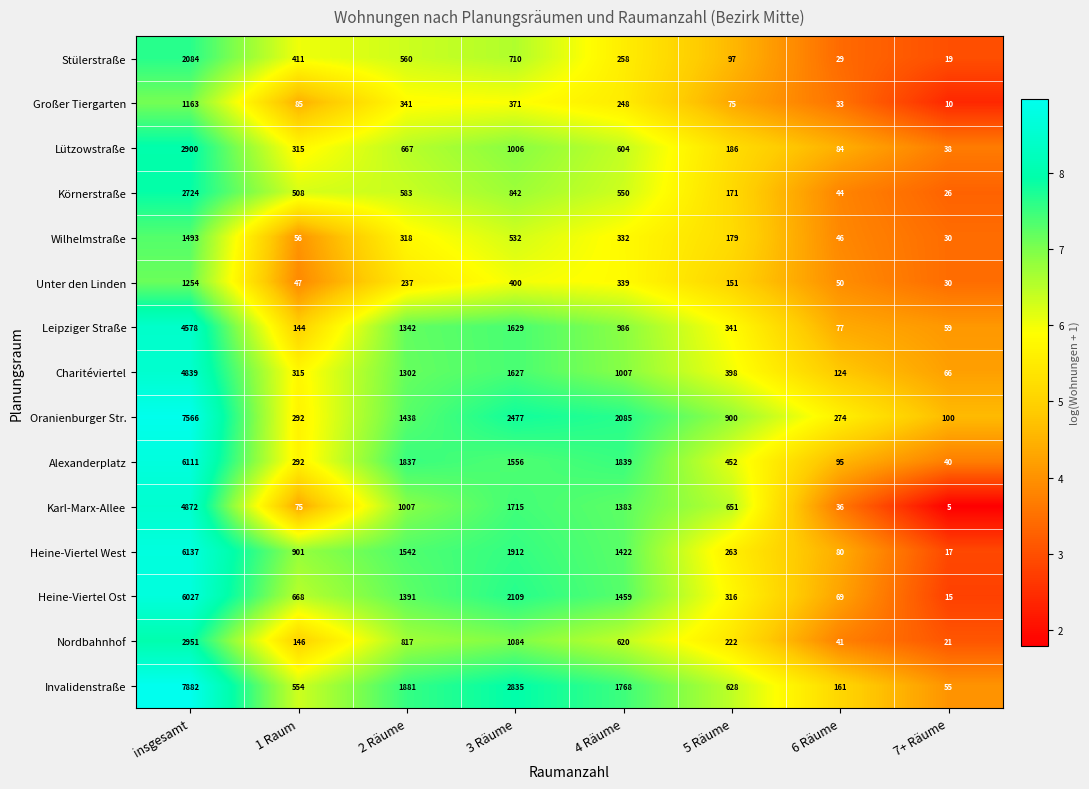

List the series in order of their peak value, lowest first.

Großer Tiergarten, Unter den Linden, Wilhelmstraße, Stülerstraße, Körnerstraße, Lützowstraße, Nordbahnhof, Leipziger Straße, Charitéviertel, Karl-Marx-Allee, Heine-Viertel Ost, Alexanderplatz, Heine-Viertel West, Oranienburger Str., Invalidenstraße